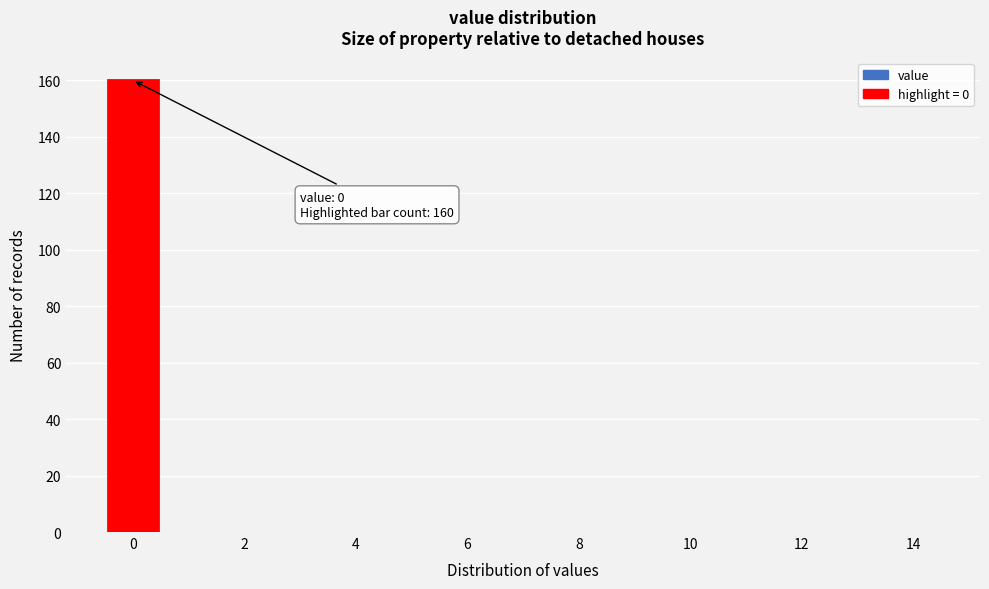

Which range on the x-axis has the tallest bar?

-0.5 to 0.5